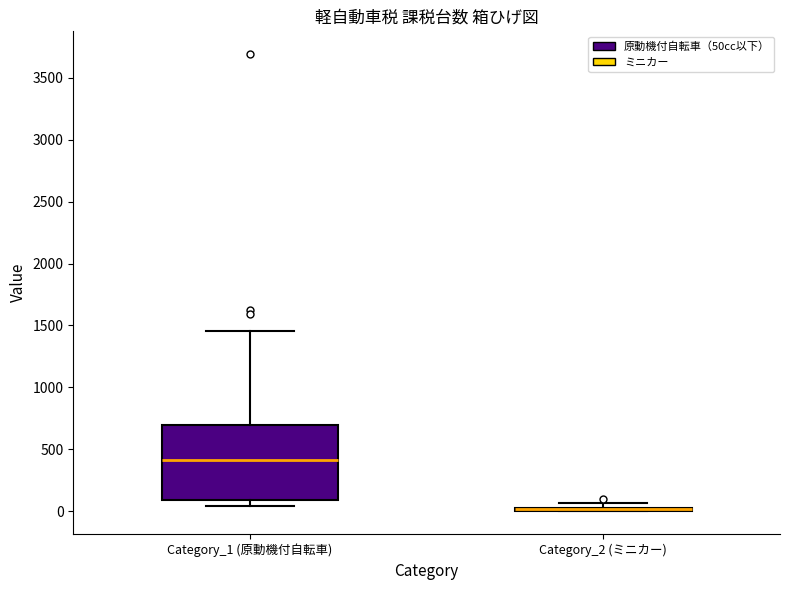

Where does the upper whisker of the box for Category_1 (原動機付自転車) end on the y-axis? The values are not printed on the chart, so give them approximately, as read against the axis.

1450